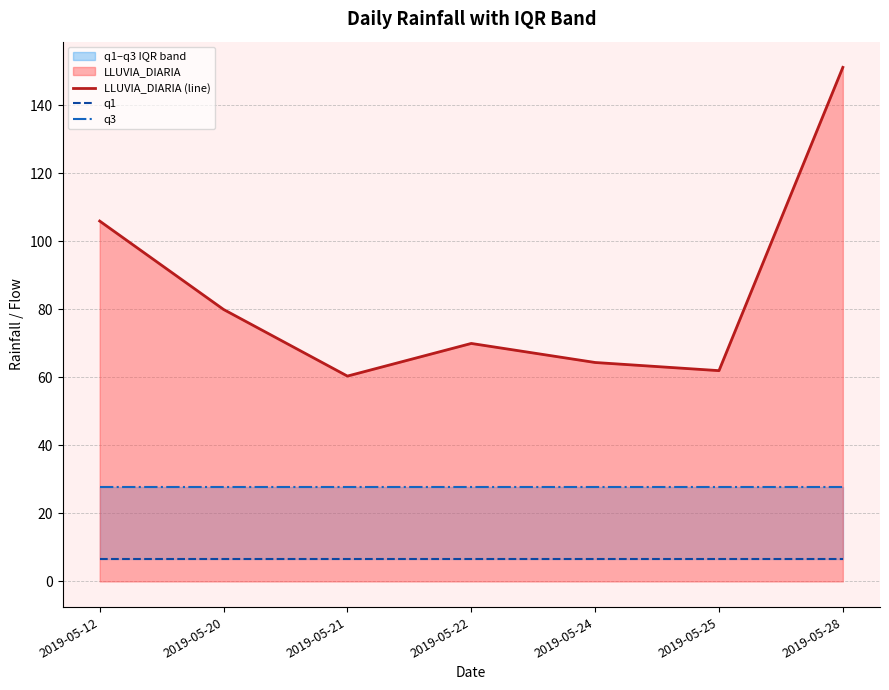

True or false: q1 and LLUVIA_DIARIA (line) intersect in this chart.

False